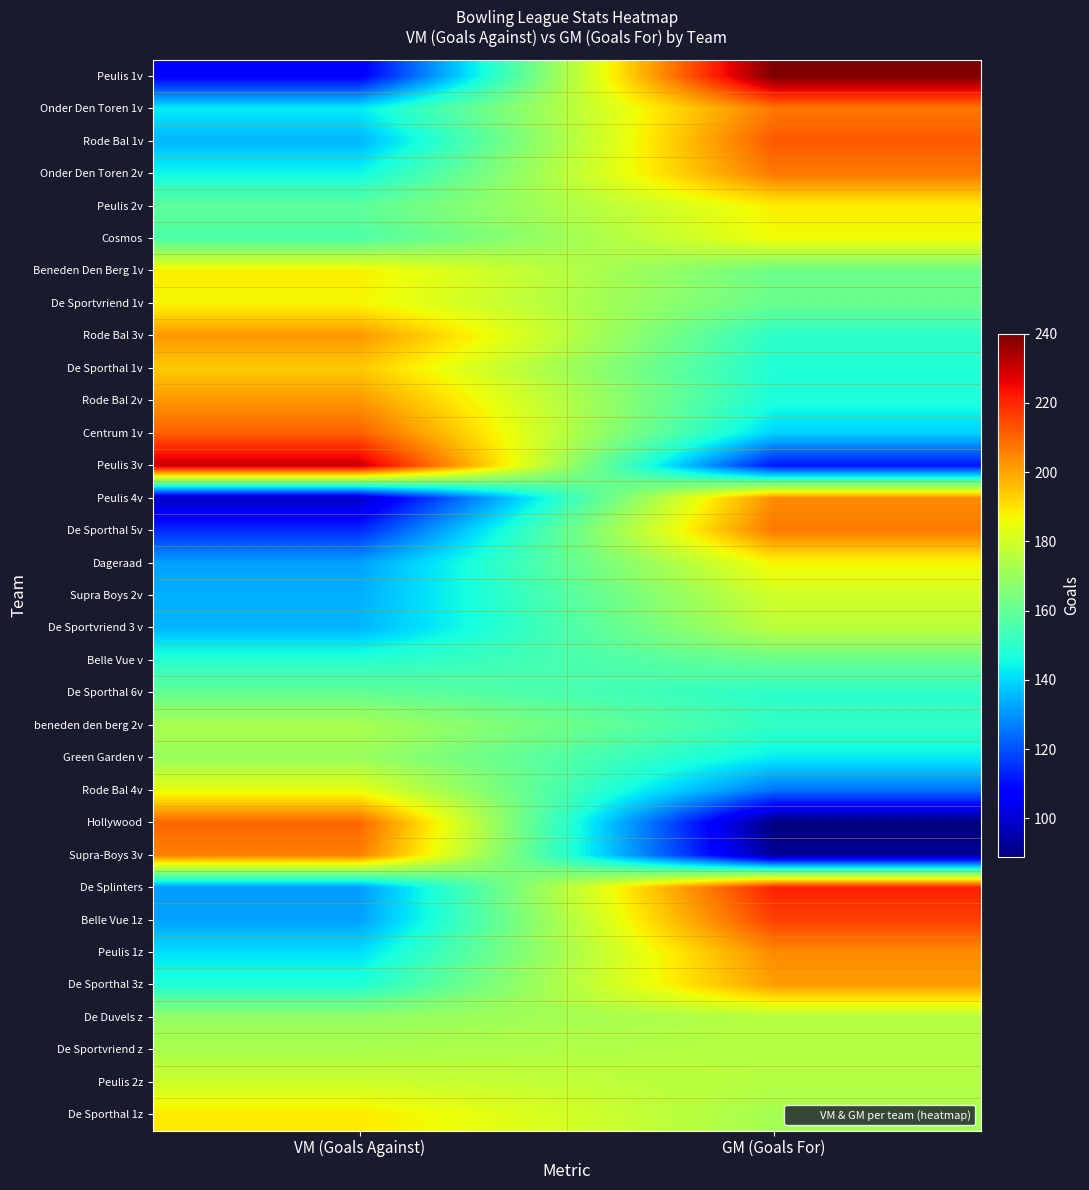

Which series changed the most between VM (Goals Against) and GM (Goals For)?

Peulis 1v